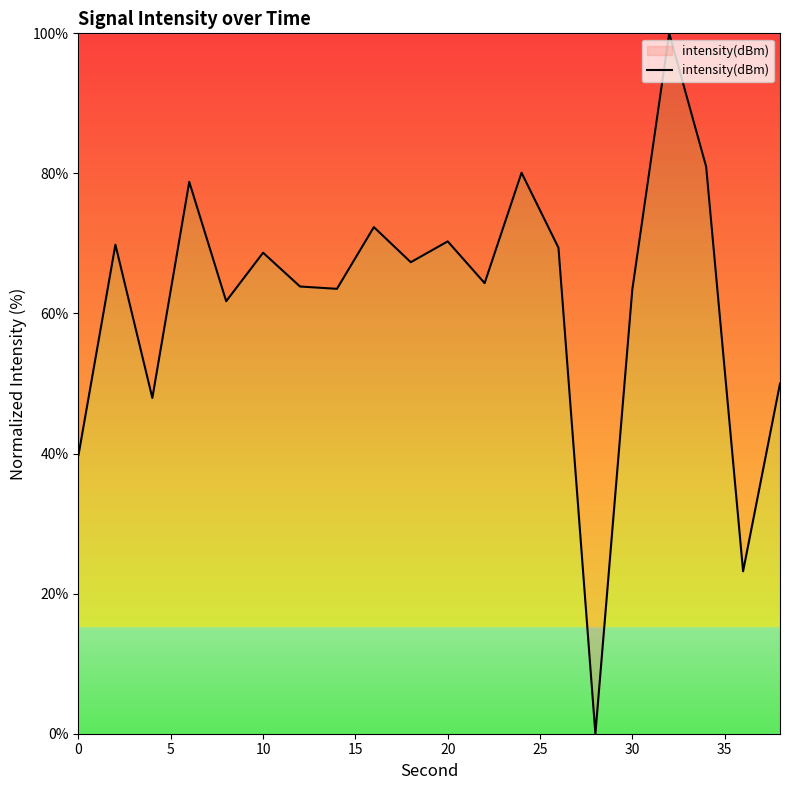

What is the difference between the maximum and minimum values?

100.0